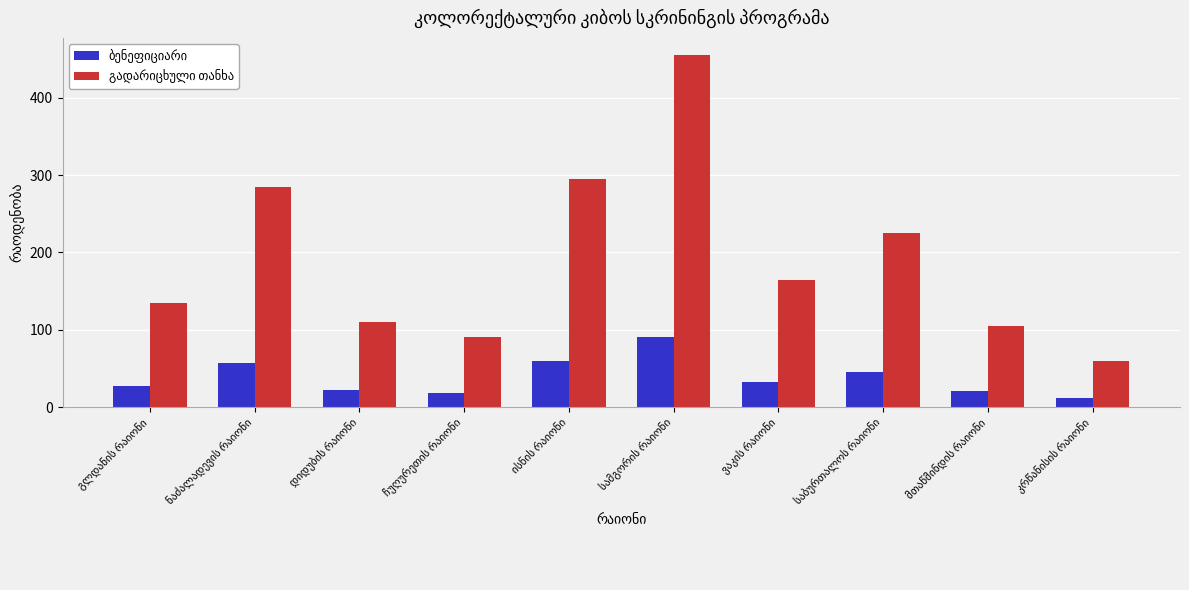

What is the maximum value shown in the chart?

455